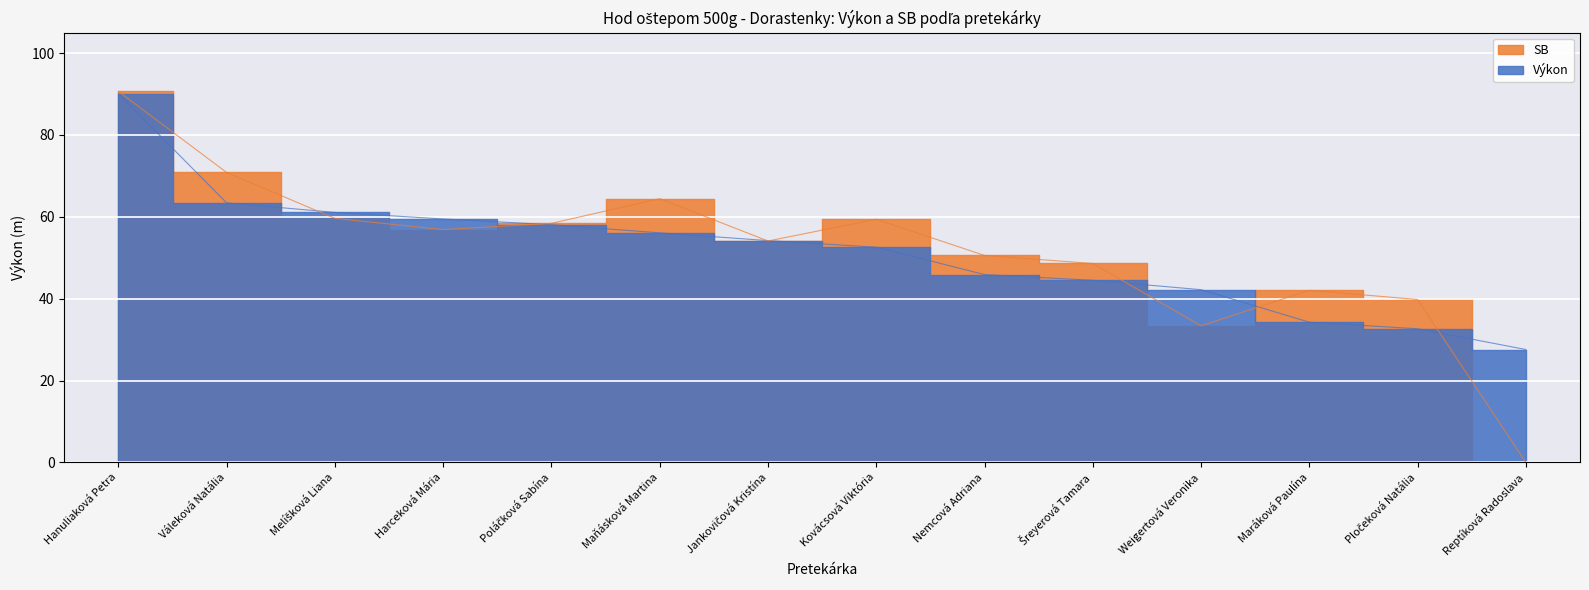

True or false: Výkon has a value of 90.1 at Hanuliaková Petra.

True